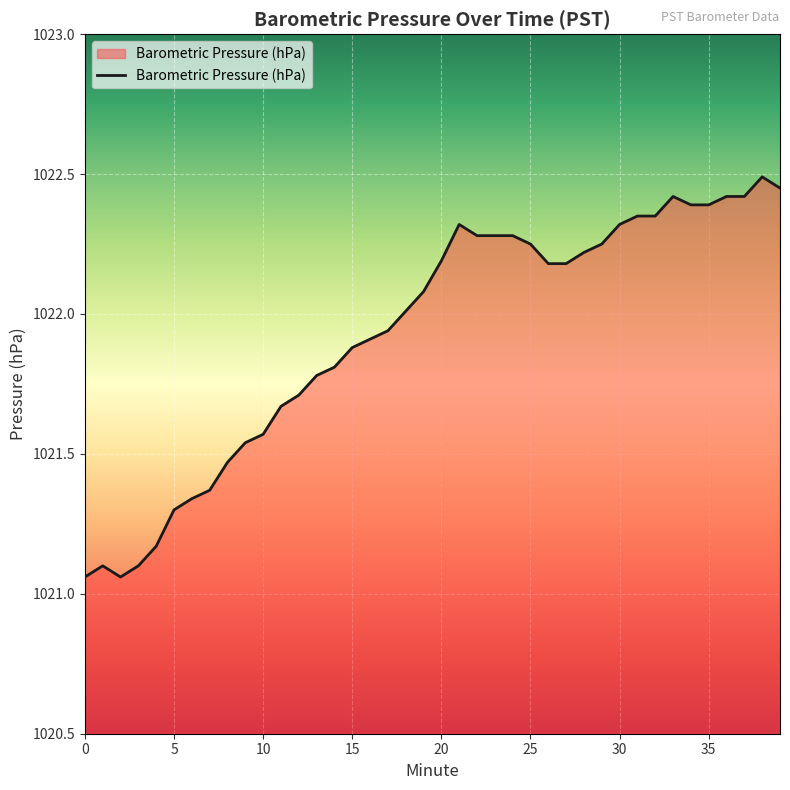

Reading left to right, what are all the values shown in this chart?

1021.1	1021.1	1021.1	1021.1	1021.2	1021.3	1021.3	1021.4	1021.5	1021.5	1021.6	1021.7	1021.7	1021.8	1021.8	1021.9	1021.9	1021.9	1022.0	1022.1	1022.2	1022.3	1022.3	1022.3	1022.3	1022.2	1022.2	1022.2	1022.2	1022.2	1022.3	1022.4	1022.4	1022.4	1022.4	1022.4	1022.4	1022.4	1022.5	1022.5